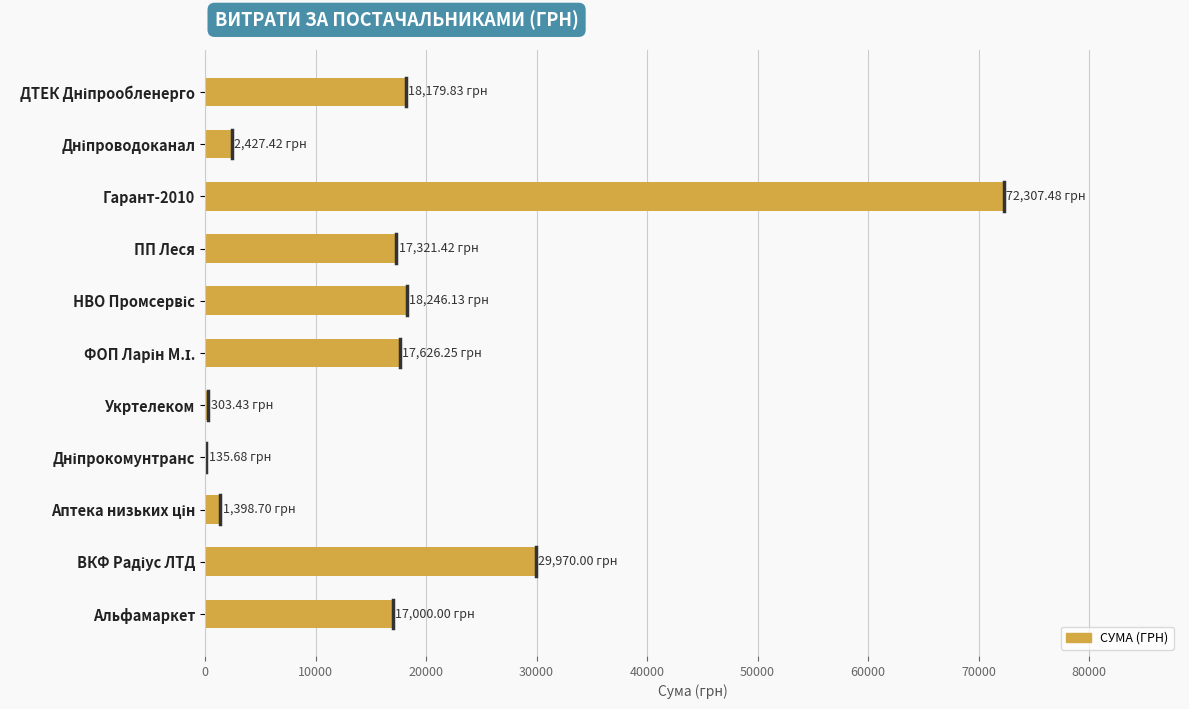

What is the sum of all values?

194916.3